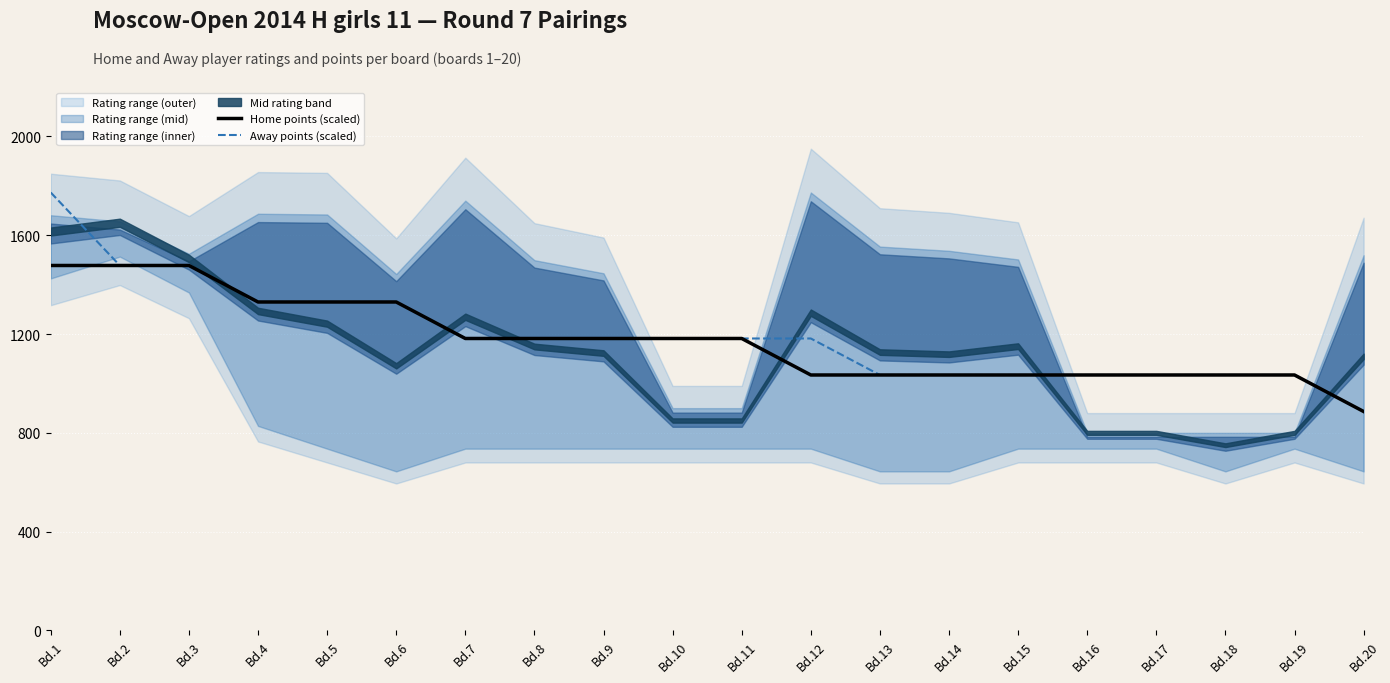

Reading right to left, what are all the values shown in this chart?

Home points (scaled): Bd.20=886.5	Bd.19=1034.2	Bd.18=1034.2	Bd.17=1034.2	Bd.16=1034.2	Bd.15=1034.2	Bd.14=1034.2	Bd.13=1034.2	Bd.12=1034.2	Bd.11=1182.0	Bd.10=1182.0	Bd.9=1182.0	Bd.8=1182.0	Bd.7=1182.0	Bd.6=1329.8	Bd.5=1329.8	Bd.4=1329.8	Bd.3=1477.5	Bd.2=1477.5	Bd.1=1477.5
Away points (scaled): Bd.20=886.5	Bd.19=1034.2	Bd.18=1034.2	Bd.17=1034.2	Bd.16=1034.2	Bd.15=1034.2	Bd.14=1034.2	Bd.13=1034.2	Bd.12=1182.0	Bd.11=1182.0	Bd.10=1182.0	Bd.9=1182.0	Bd.8=1182.0	Bd.7=1182.0	Bd.6=1329.8	Bd.5=1329.8	Bd.4=1329.8	Bd.3=1477.5	Bd.2=1477.5	Bd.1=1773.0